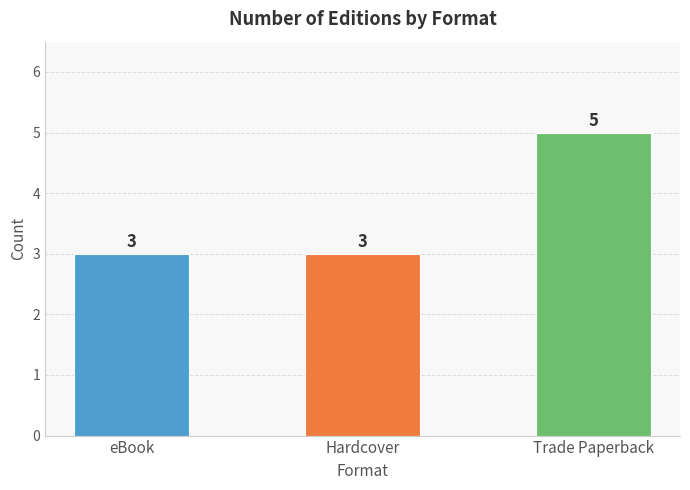

How many data points does each series have?

3